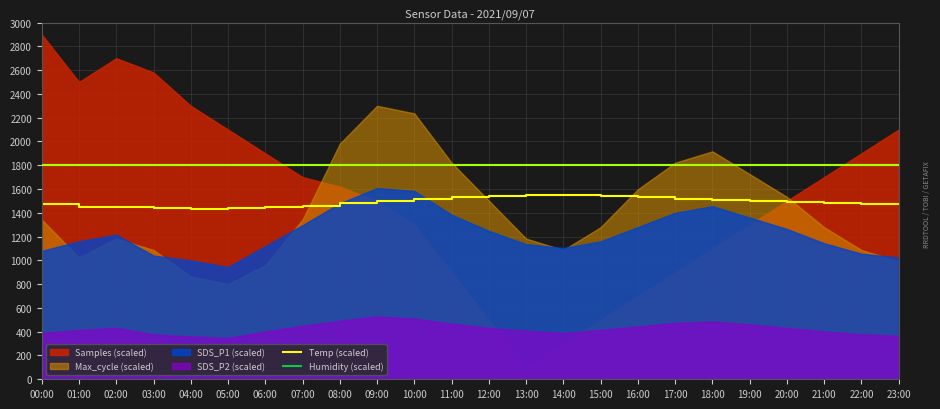

True or false: Temp (scaled) and Humidity (scaled) intersect in this chart.

False